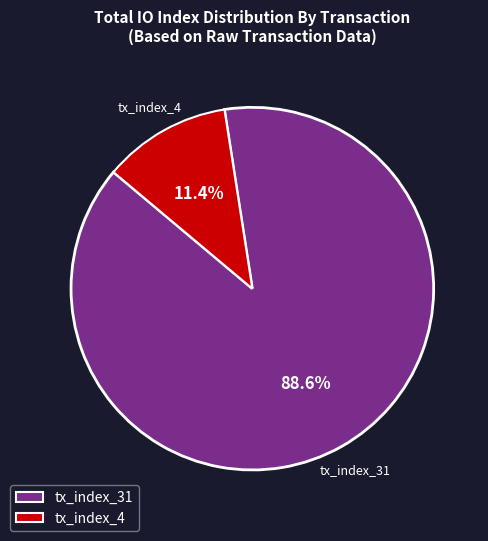

To the nearest percent, what is the difference between the largest and smallest slice percentages?

77%